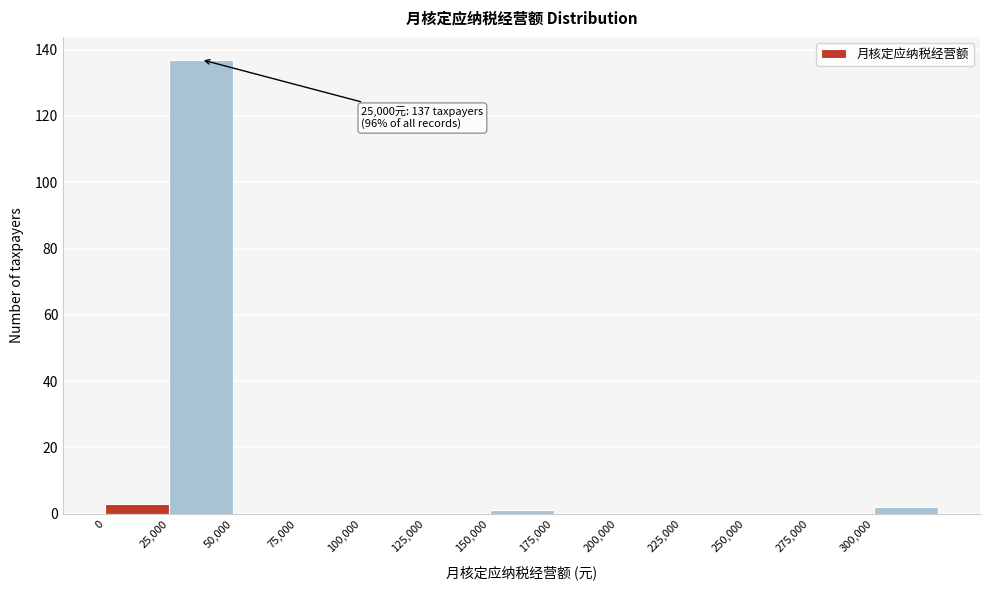

Over which range of the x-axis is the bar tallest?

25000 to 50000